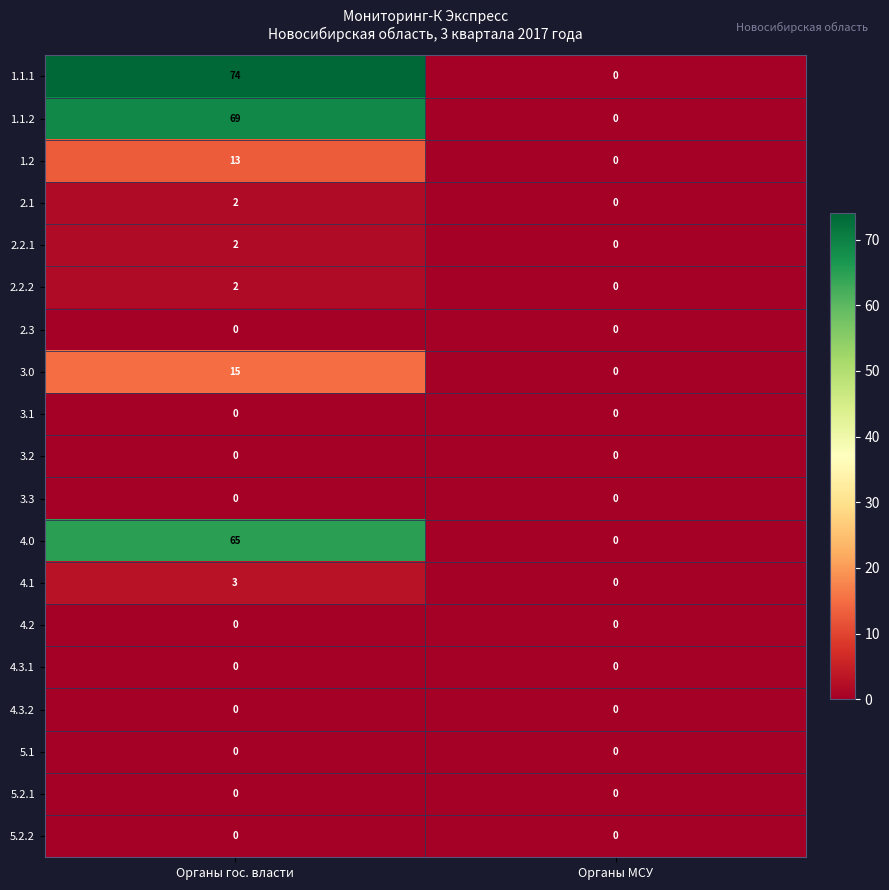

The value of 2.1 at Органы гос. власти is 1. True or false?

False